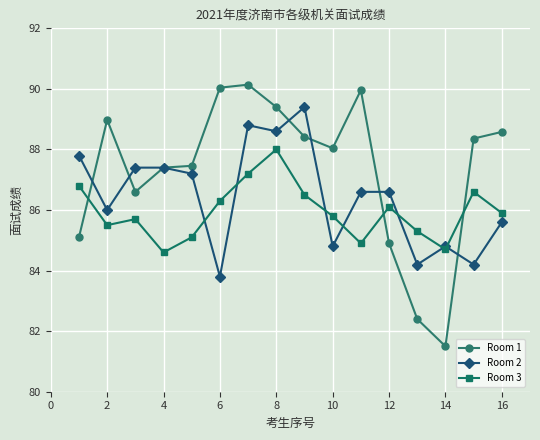

Which series ends up on top after the final intersection of Room 1 and Room 2?

Room 1